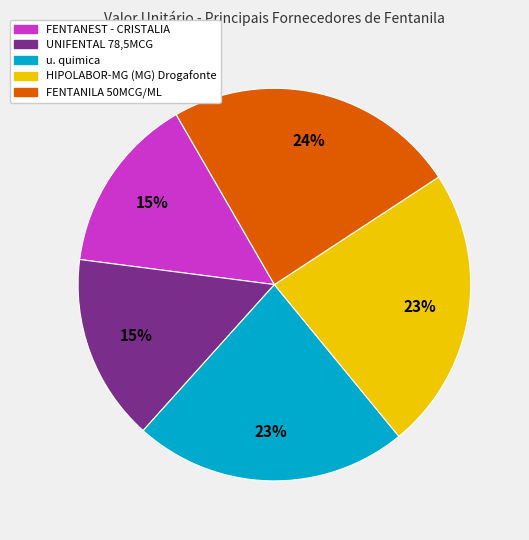

To the nearest percent, what is the average slice percentage?

20%